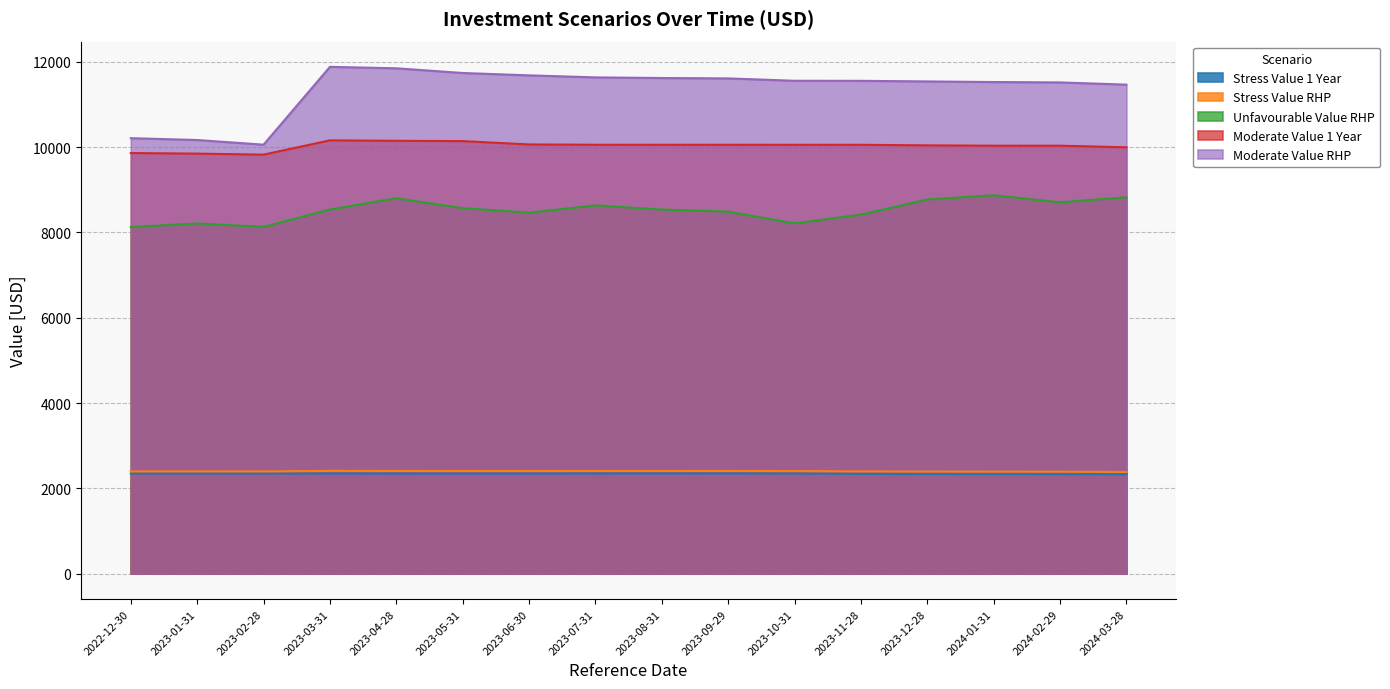

What is the minimum value shown in the chart?

2331.4